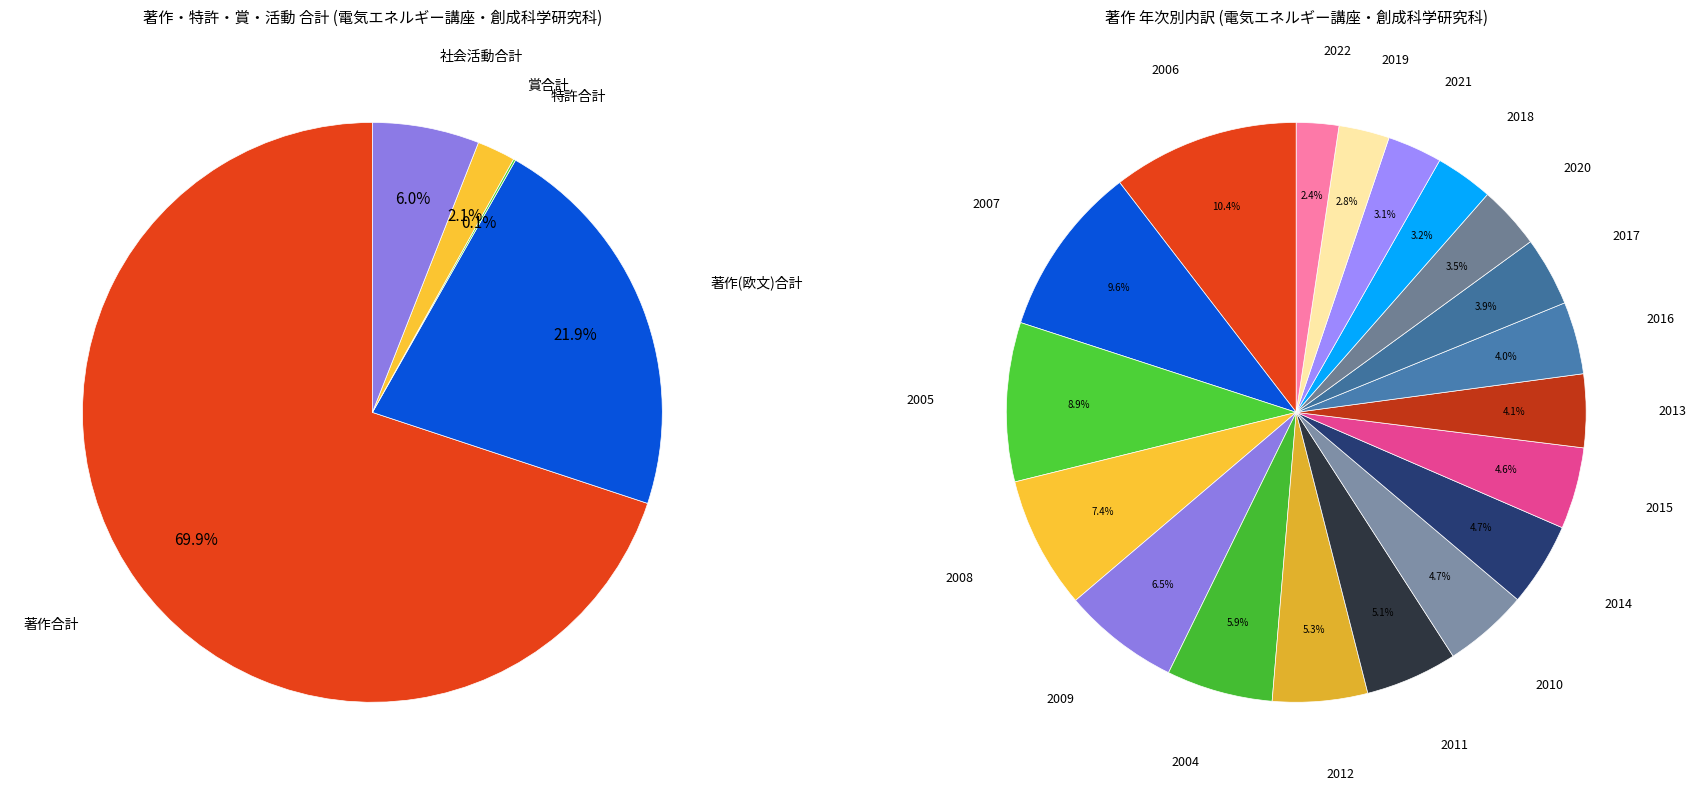

Is there a majority slice in this chart?

Yes